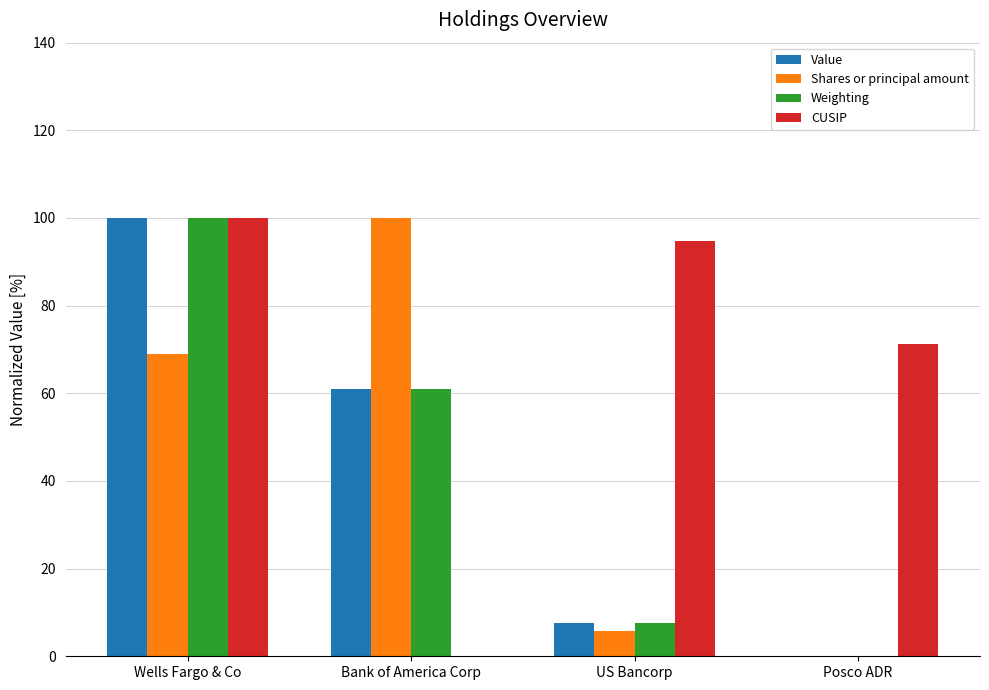

What is the approximate value of Weighting at Wells Fargo & Co?

100.0